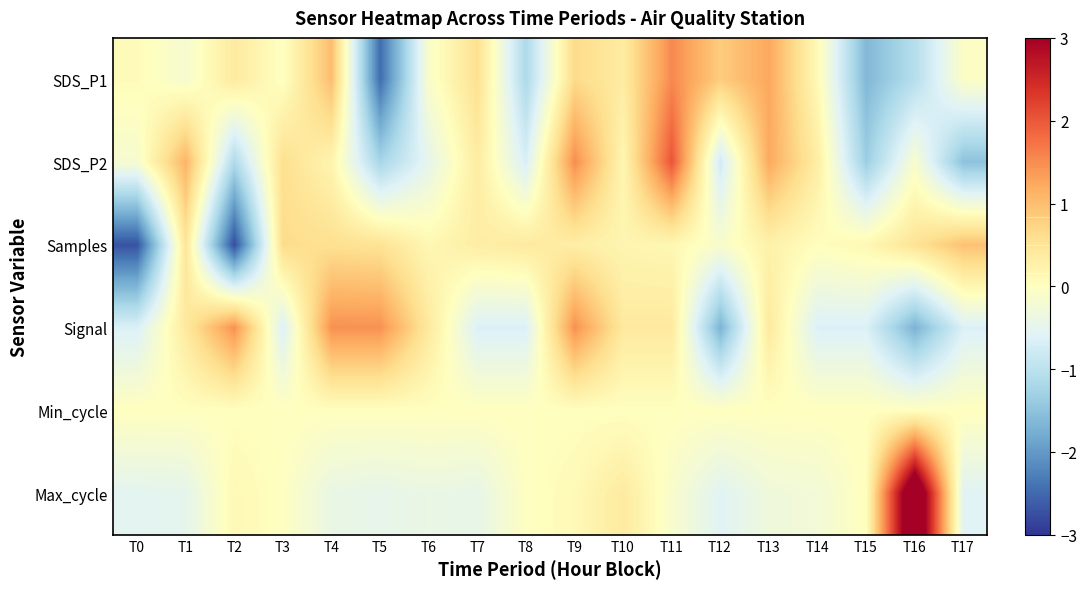

Reading right to left, extract all data points from this chart.

SDS_P1: T17=-0.1	T16=-1.1	T15=-1.6	T14=0.1	T13=1.2	T12=0.8	T11=1.5	T10=0.4	T9=0.7	T8=-1.2	T7=0.6	T6=-0.1	T5=-2.5	T4=1.0	T3=-0.0	T2=0.4	T1=-0.2	T0=0.1
SDS_P2: T17=-1.5	T16=-0.1	T15=-1.3	T14=0.3	T13=1.2	T12=-0.8	T11=2.0	T10=0.2	T9=1.5	T8=-0.7	T7=0.4	T6=-0.5	T5=-1.2	T4=0.2	T3=0.6	T2=-1.1	T1=1.1	T0=-0.2
Samples: T17=1.0	T16=0.5	T15=0.1	T14=0.0	T13=0.3	T12=-0.1	T11=0.1	T10=0.2	T9=0.3	T8=0.4	T7=0.3	T6=0.1	T5=0.5	T4=0.6	T3=0.6	T2=-2.8	T1=0.5	T0=-2.7
Signal: T17=-0.6	T16=-1.7	T15=-0.6	T14=-0.6	T13=0.4	T12=-1.7	T11=0.4	T10=0.4	T9=1.5	T8=-0.6	T7=-0.6	T6=0.4	T5=1.5	T4=1.5	T3=-0.6	T2=1.5	T1=0.4	T0=-0.6
Min_cycle: T17=0.0	T16=0.0	T15=0.0	T14=0.0	T13=0.0	T12=0.0	T11=0.0	T10=0.0	T9=0.0	T8=0.0	T7=0.0	T6=0.0	T5=0.0	T4=0.0	T3=0.0	T2=0.0	T1=0.0	T0=0.0
Max_cycle: T17=-0.6	T16=4.0	T15=0.0	T14=-0.3	T13=-0.3	T12=-0.6	T11=-0.1	T10=0.4	T9=0.1	T8=-0.0	T7=-0.4	T6=-0.4	T5=-0.5	T4=-0.4	T3=-0.0	T2=0.1	T1=-0.5	T0=-0.5